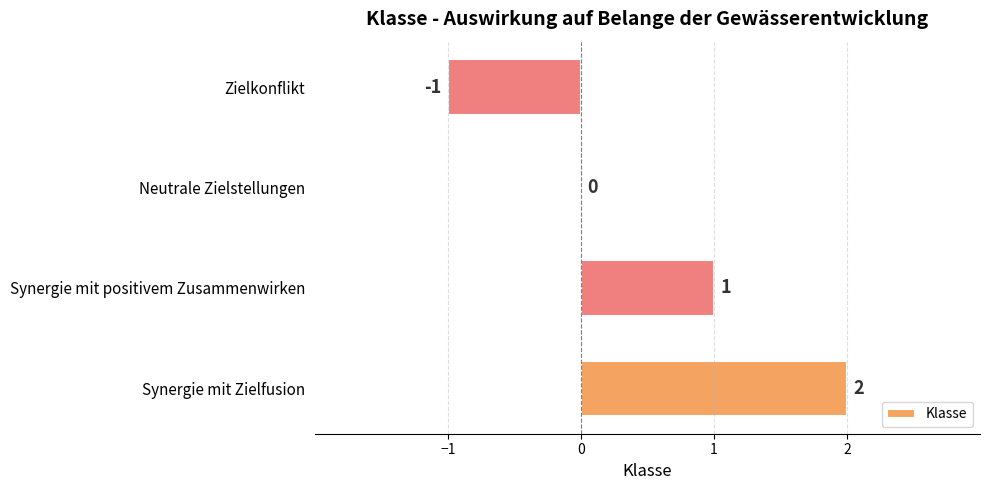

At which category does the chart reach its peak across all series?

Synergie mit Zielfusion